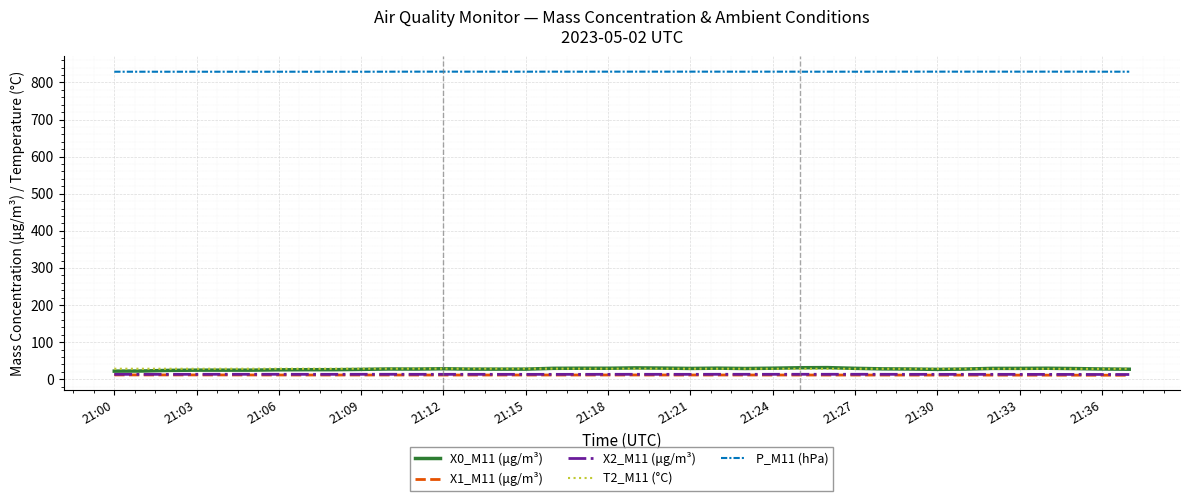

What is the highest value of the P_M11 (hPa) series?

829.0